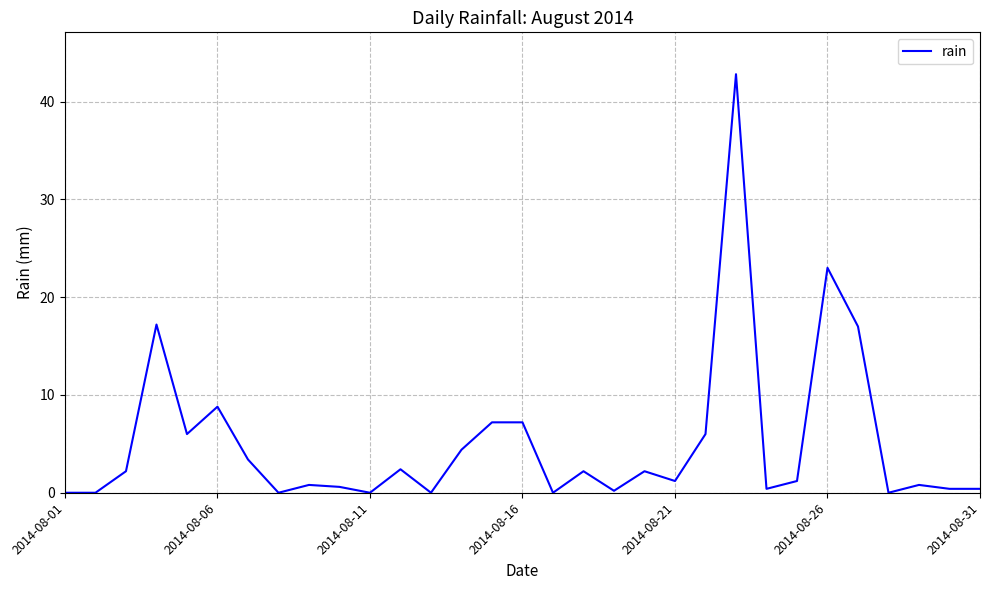

What is the difference between the maximum and minimum values?

42.8